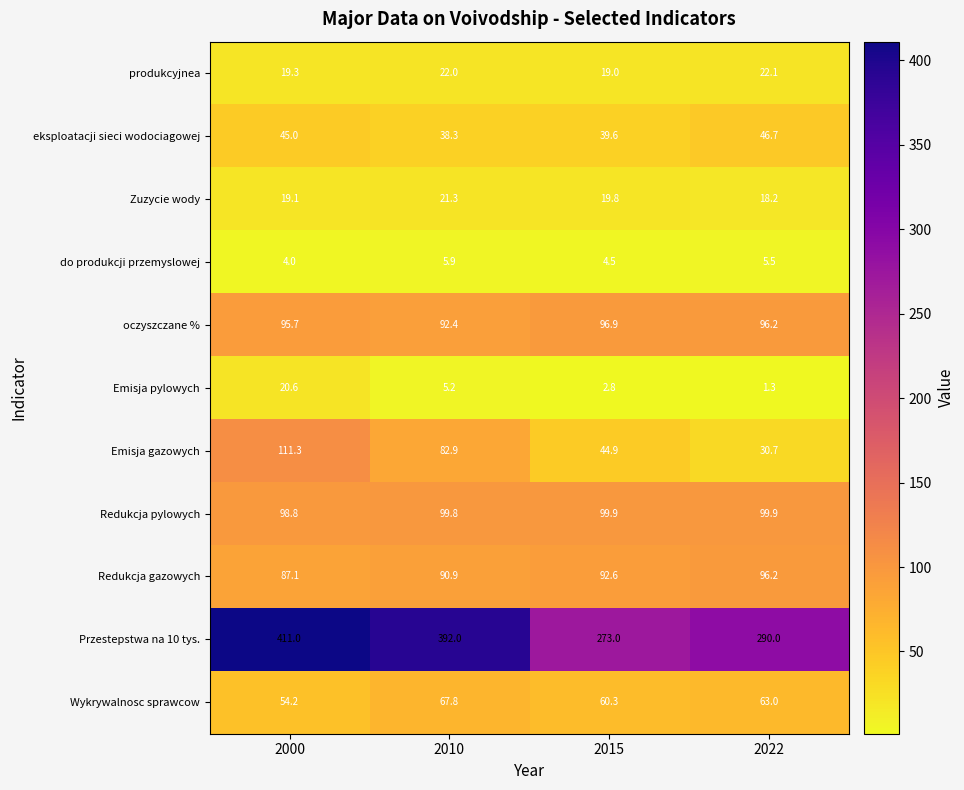

Which series changed the most between 2010 and 2022?

Przestepstwa na 10 tys.